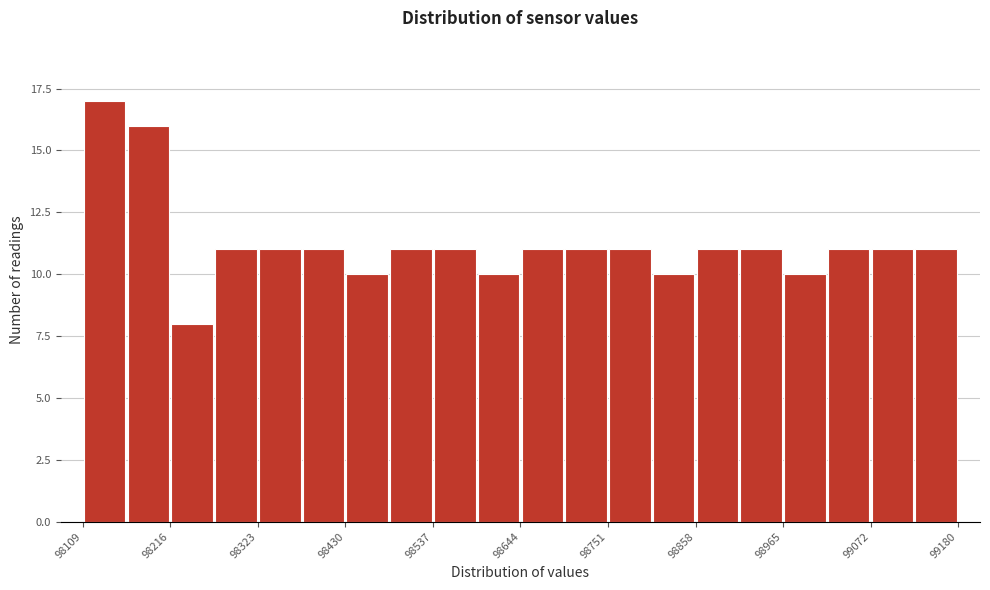

Read against the x-axis, roughly where is the centre of the tallest bar?

98140